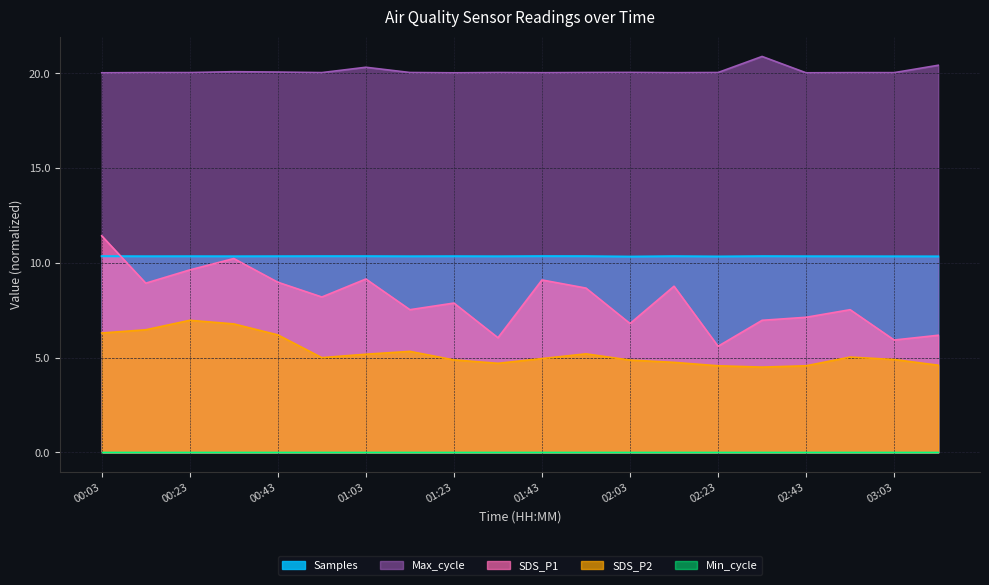

Which series has the largest range (max minus min)?

SDS_P1